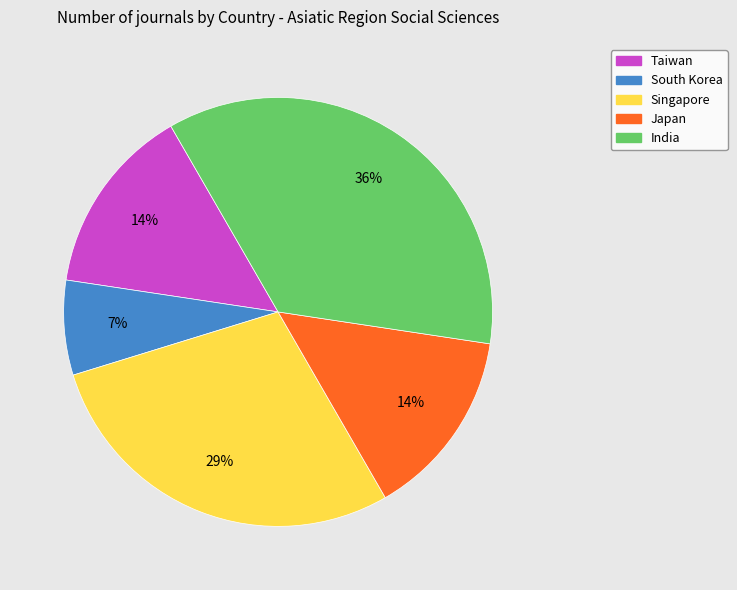

True or false: Taiwan accounts for 14% of the total.

True